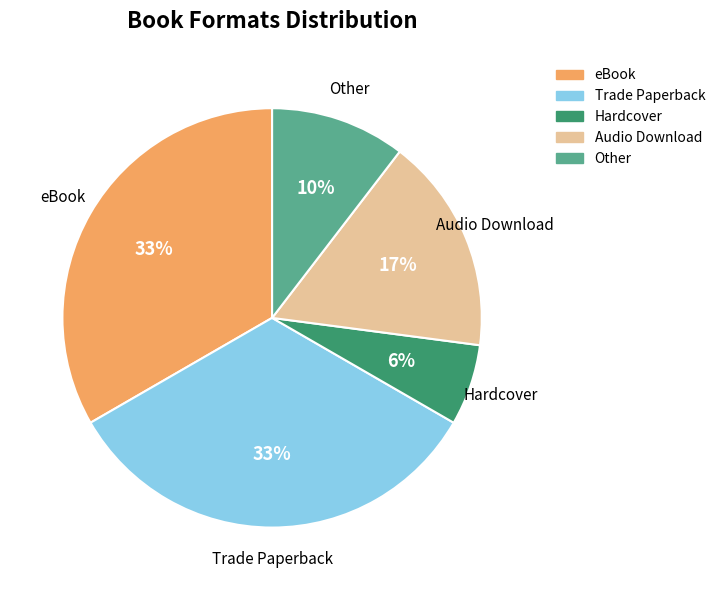

Do Trade Paperback and eBook together represent more than half of the pie?

Yes